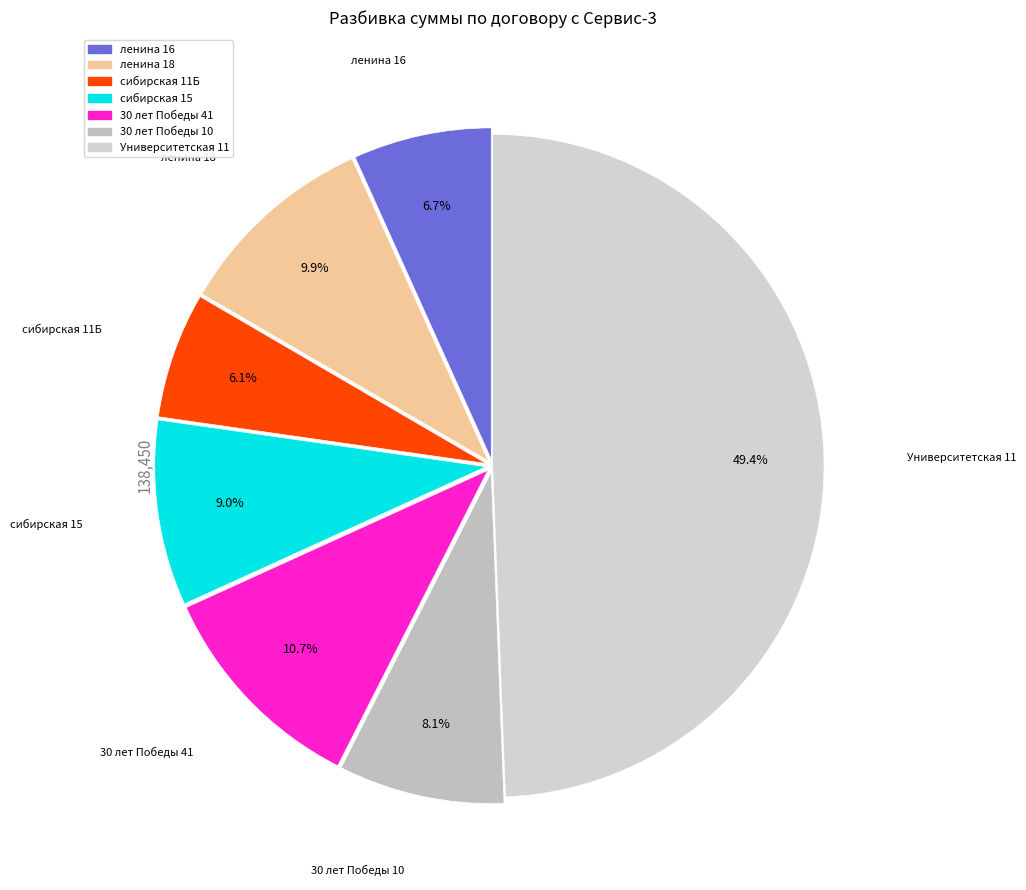

To the nearest percent, what percentage of the pie is ленина 18?

10%